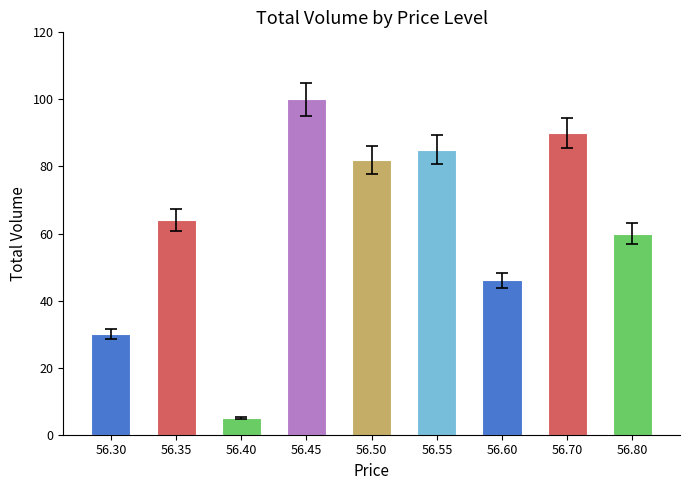

Read the value at 56.40.

5